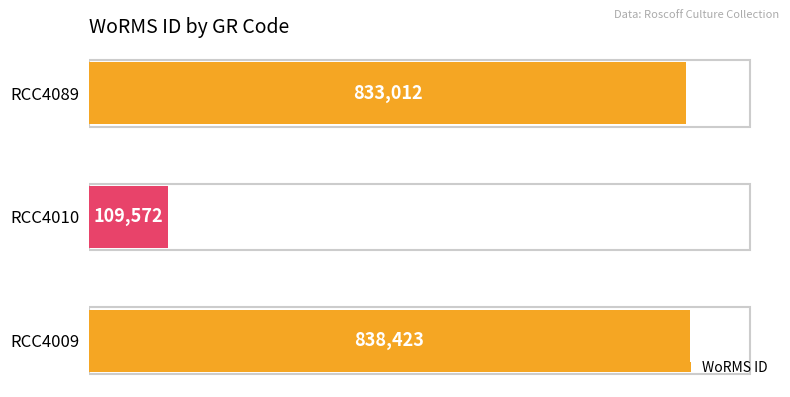

What is the smallest value displayed?

109572